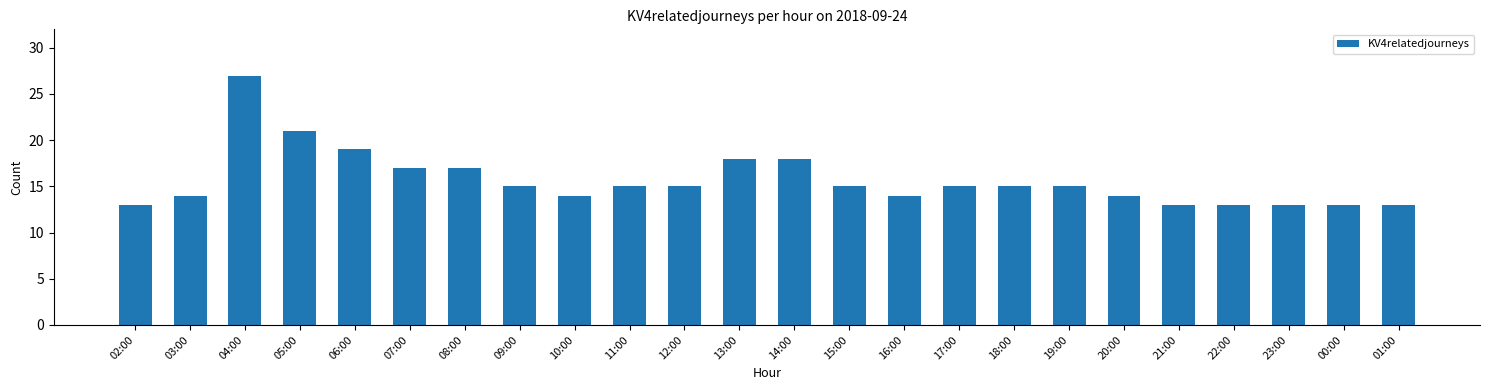

What is the average value?

16